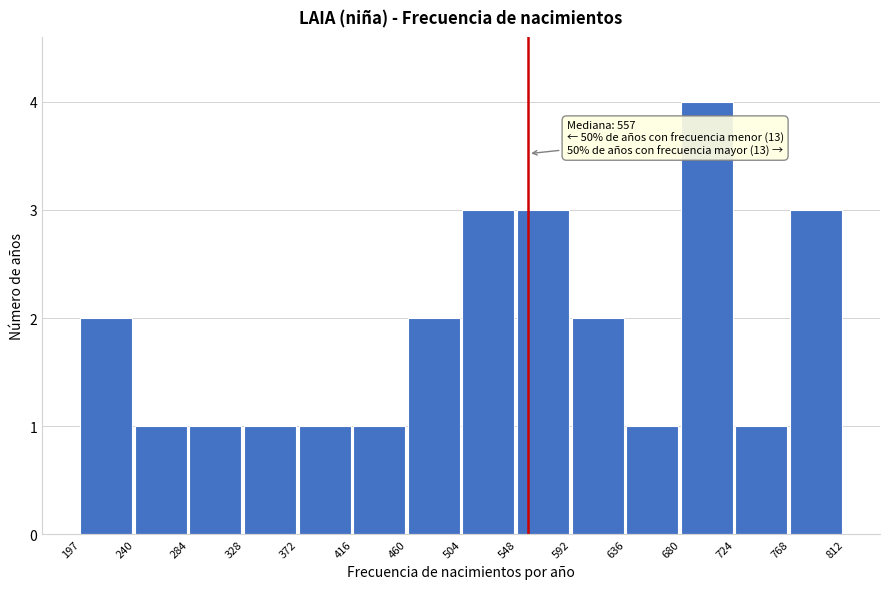

Which range on the x-axis has the tallest bar?

680 to 724